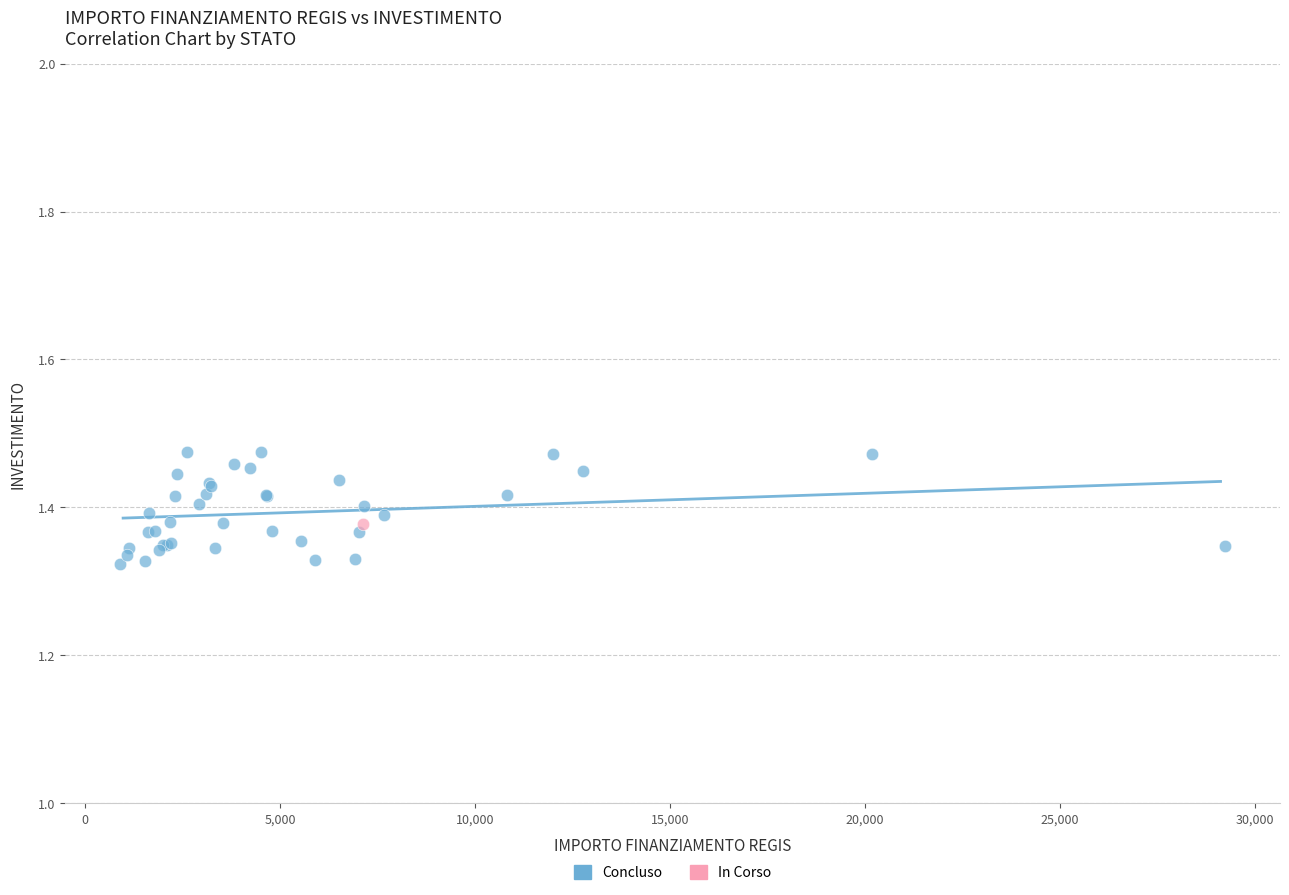

What are all the series names shown in the legend?

Concluso, In Corso